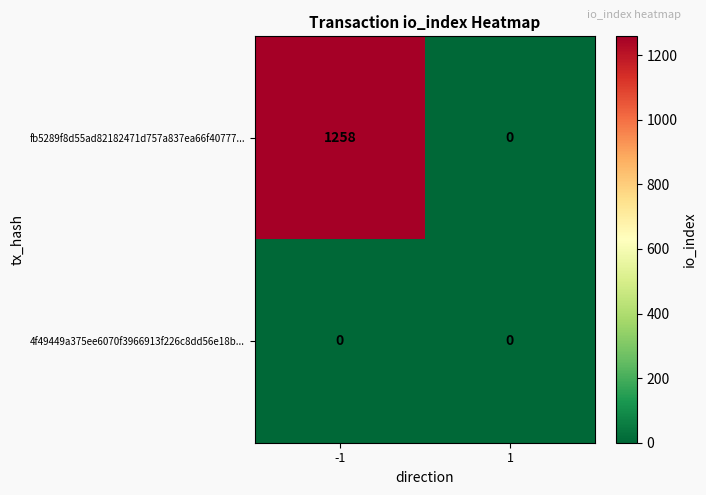

Which series has the widest spread of values?

fb5289f8d55ad82182471d757a837ea66f40777...